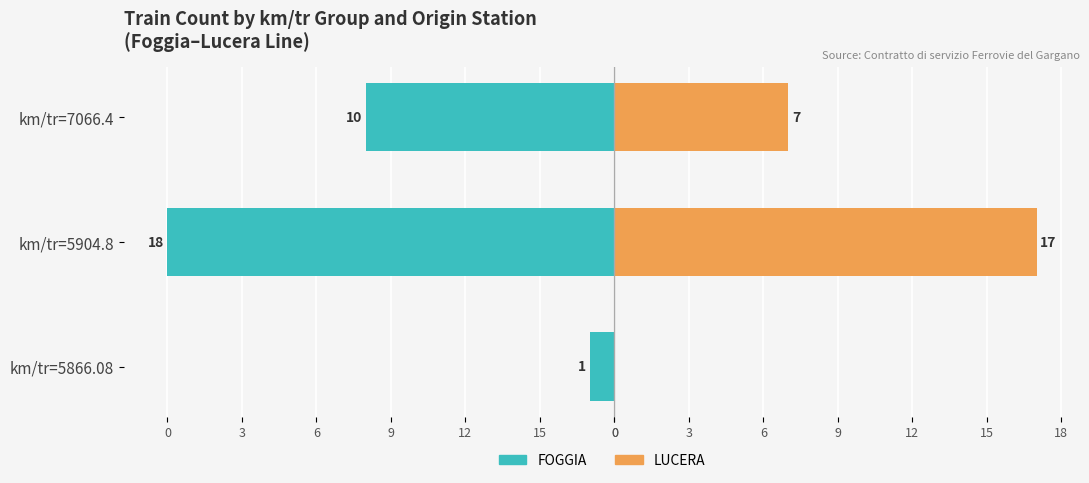

Which series changed the most between km/tr=5866.08 and km/tr=7066.4?

FOGGIA